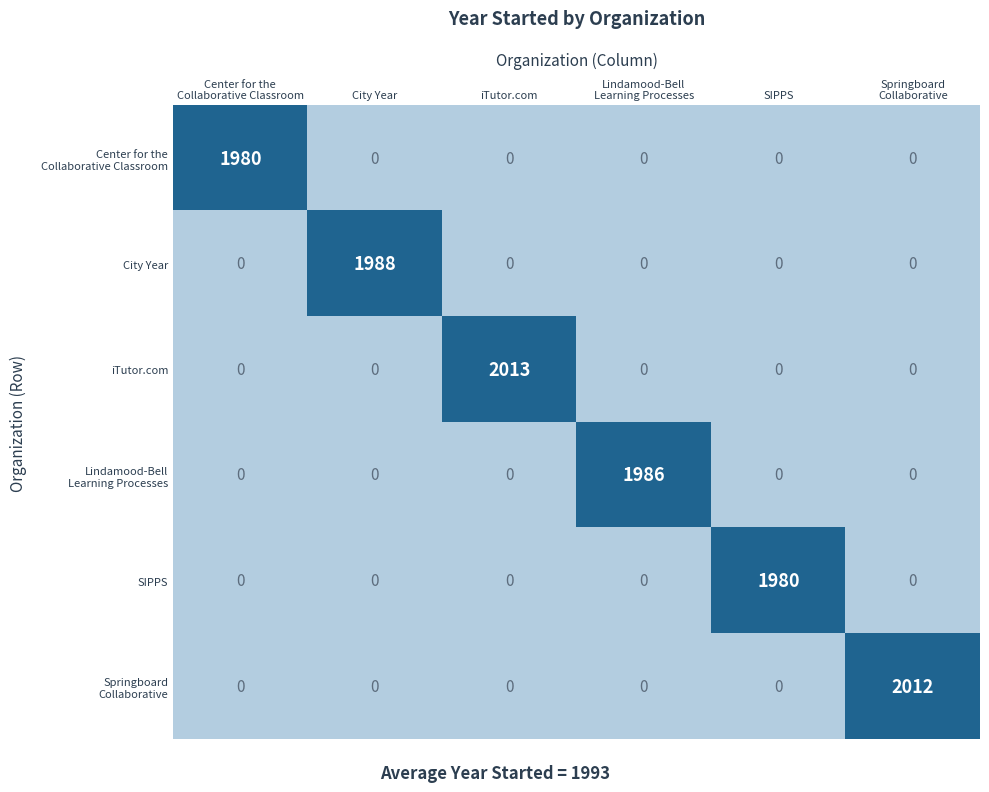

Which category has the highest value in the iTutor.com series?

iTutor.com